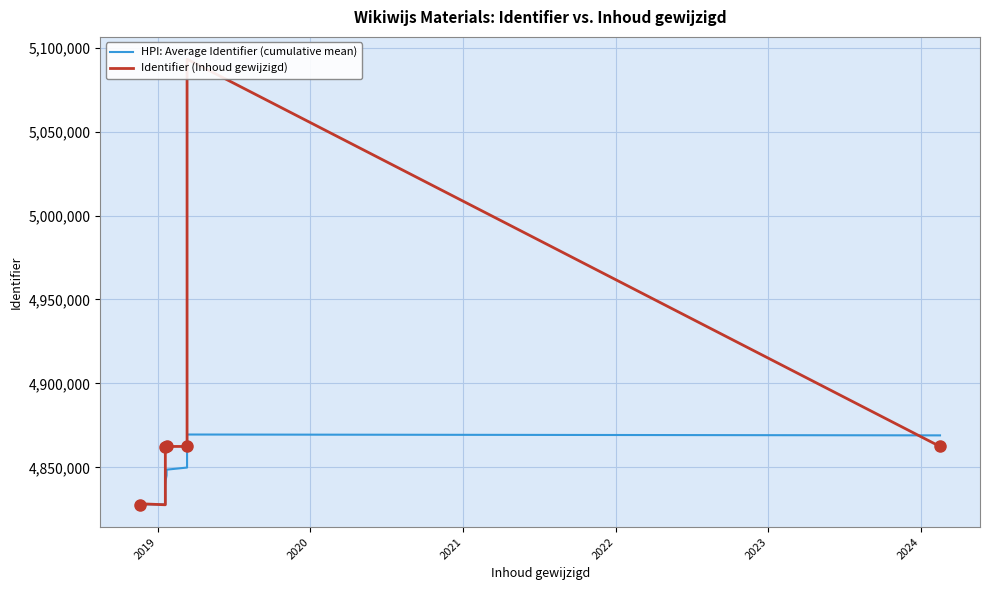

Count the number of categories in the chart.

14